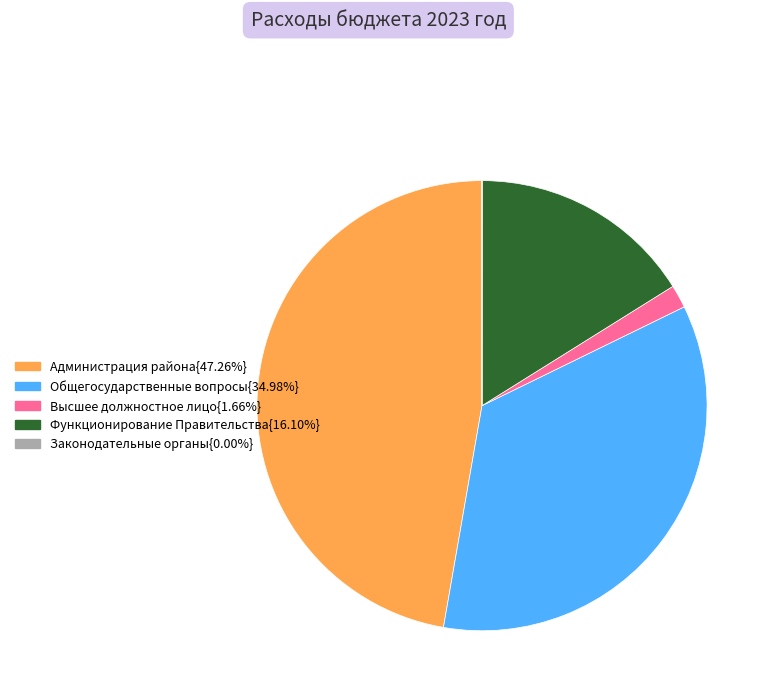

Is there a majority slice in this chart?

No